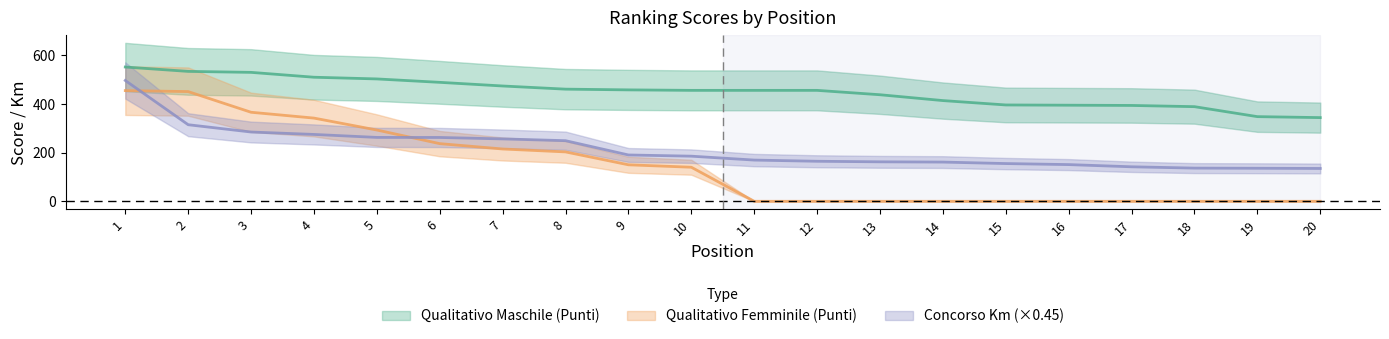

What is the average value of the Concorso Km series?

214.5